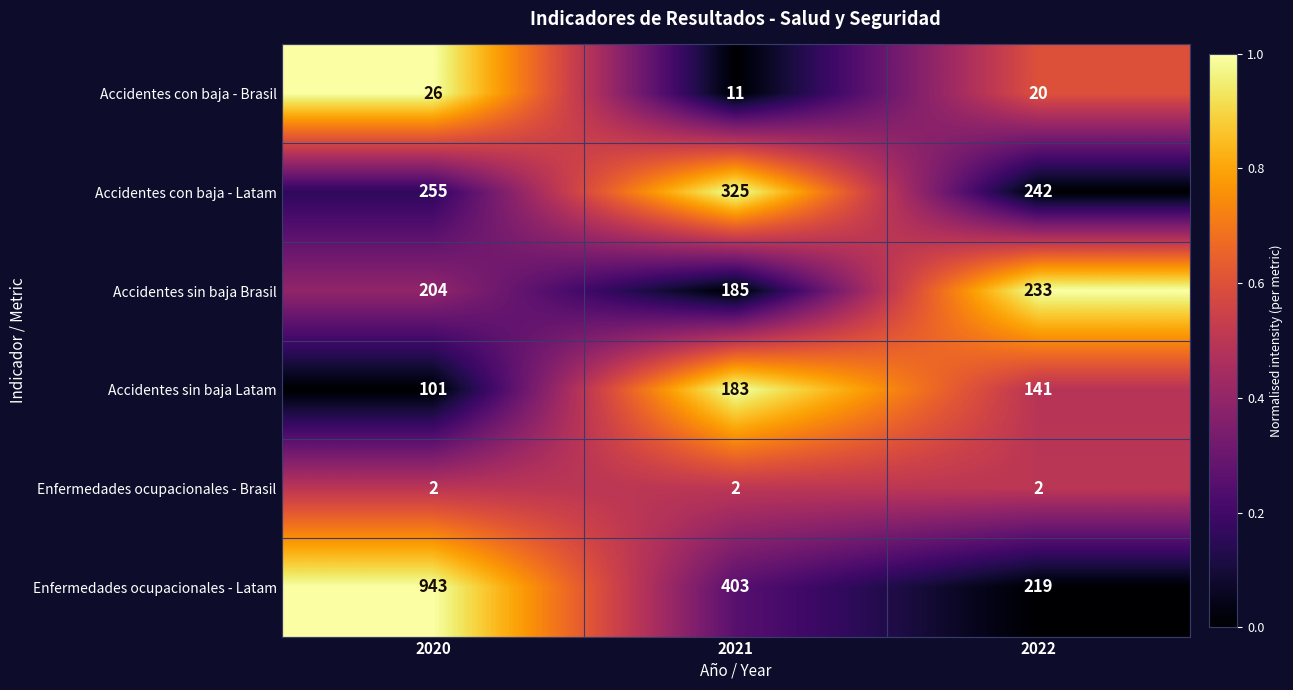

What is the difference between the Accidentes sin baja Brasil values at 2021 and 2020?

19